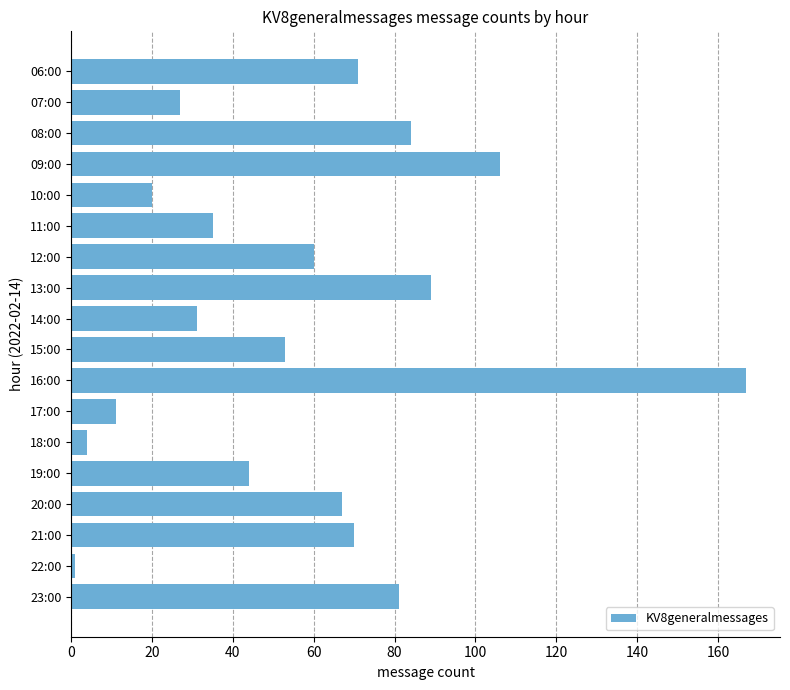

Reading bottom to top, transcribe all the data shown in this chart.

23:00=81	22:00=1	21:00=70	20:00=67	19:00=44	18:00=4	17:00=11	16:00=167	15:00=53	14:00=31	13:00=89	12:00=60	11:00=35	10:00=20	09:00=106	08:00=84	07:00=27	06:00=71